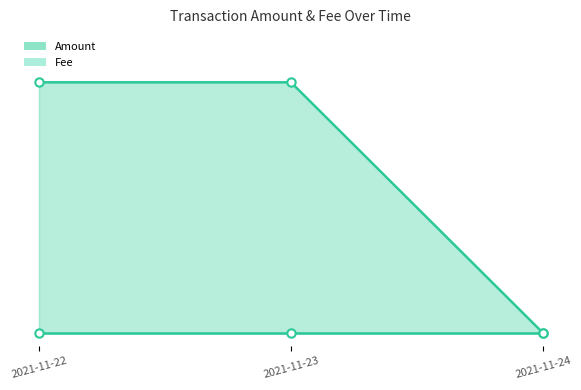

How many data points are less than 10?

1